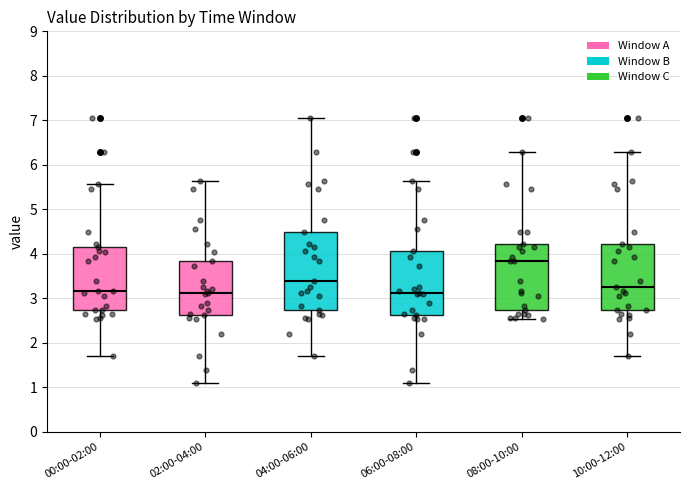

Which box's median line is the highest?

08:00-10:00